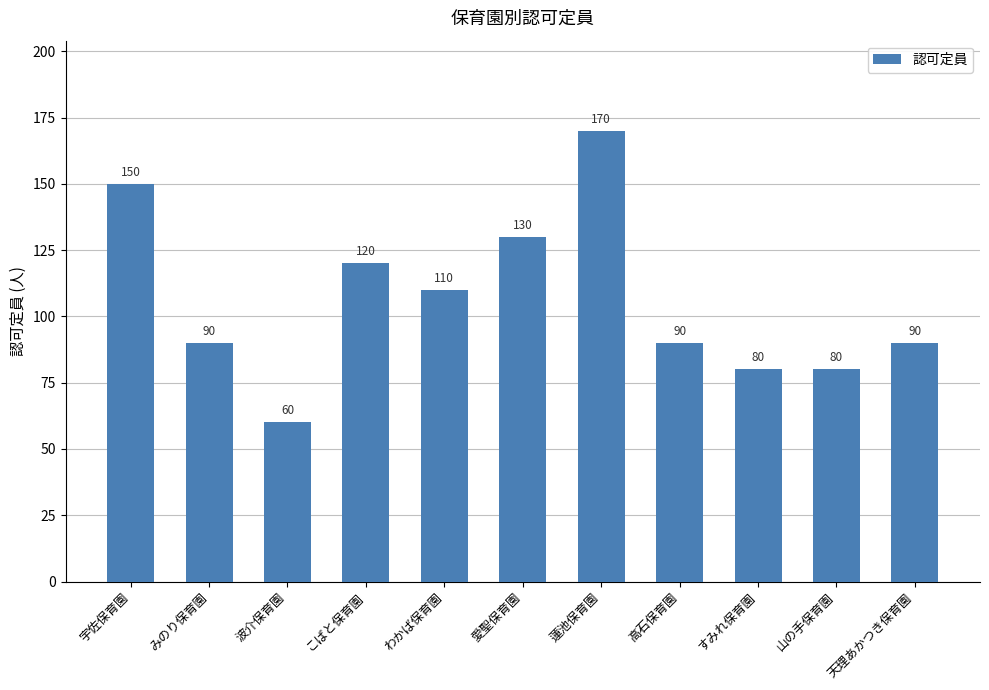

Where does the data first go above 90?

宇佐保育園